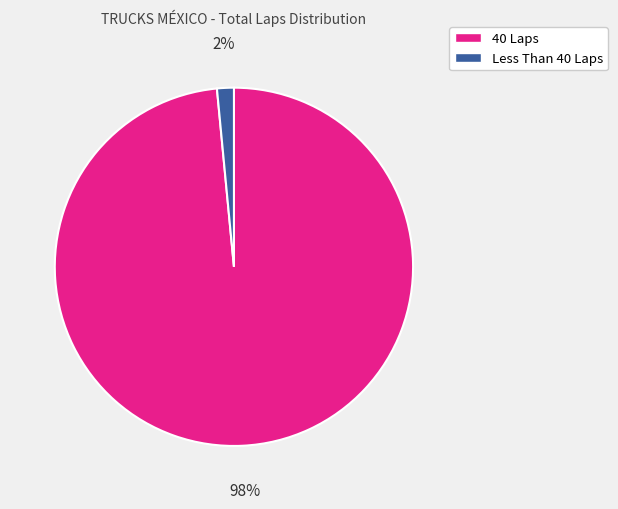

How many segments does this pie chart have?

2